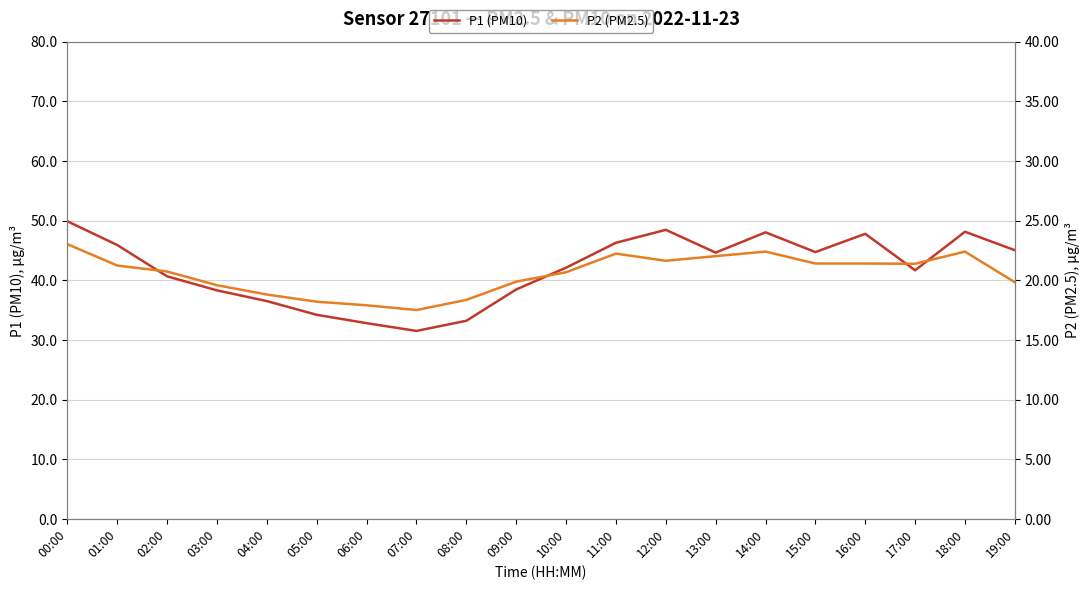

The value of P2 (PM2.5) at 06:00 is 7.0. True or false?

False